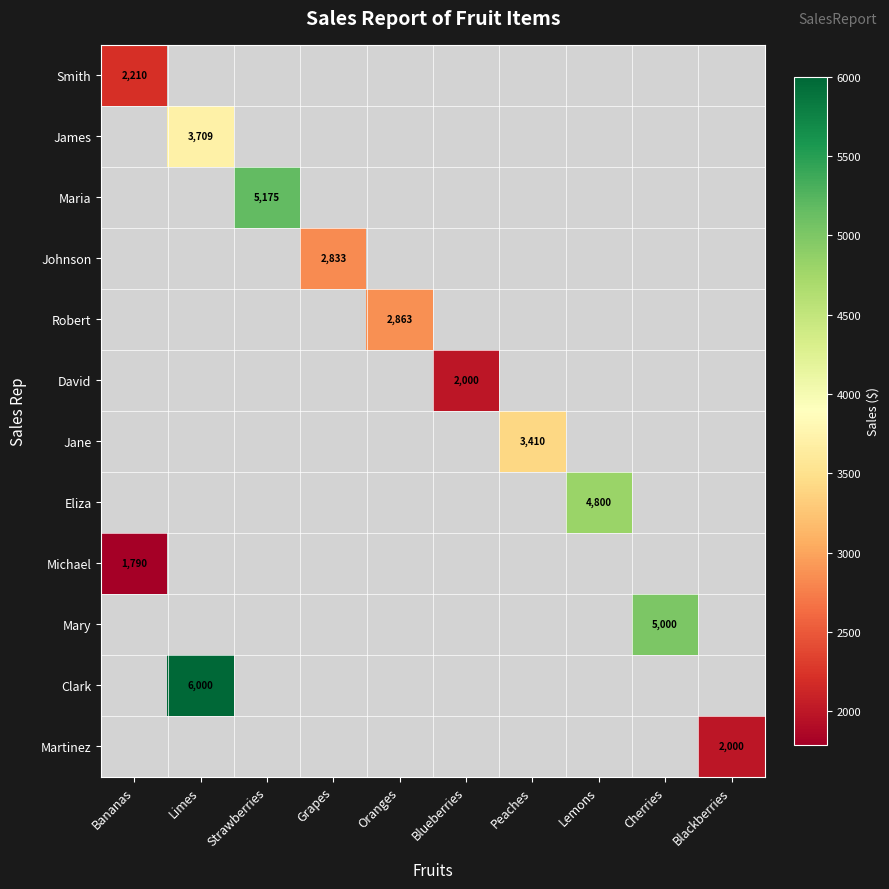

Which has a higher value, Bananas or Blueberries?

Blueberries